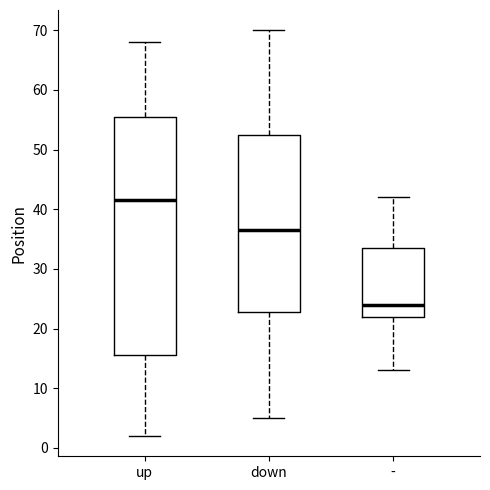

Where is the lower edge of the box for down on the y-axis? The values are not printed on the chart, so give them approximately, as read against the axis.

23